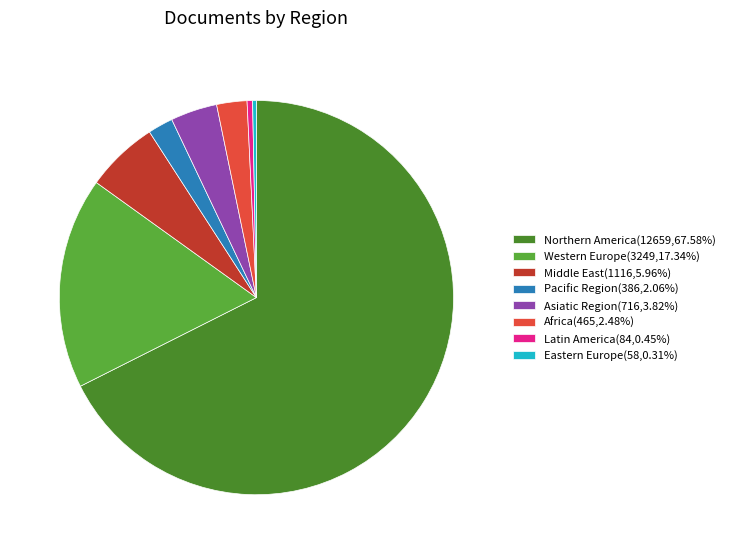

Is there any slice that represents more than half of the pie?

Yes